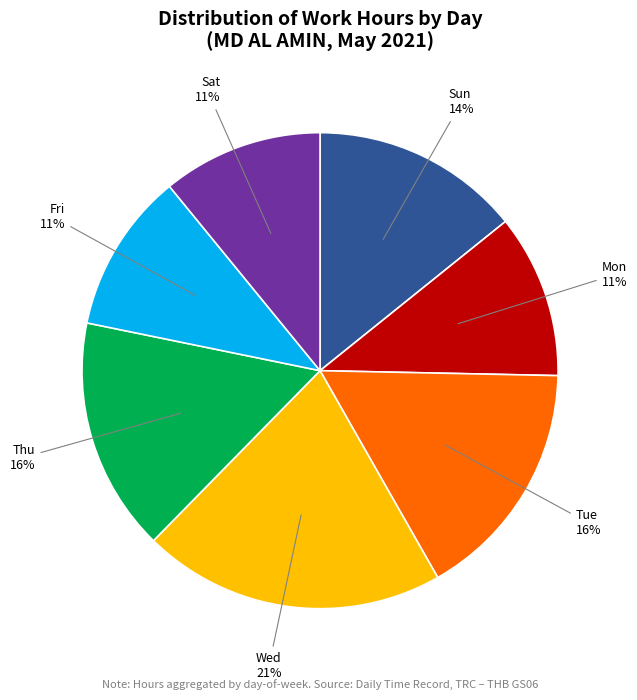

Combined, do Wed and Fri account for over 50%?

No